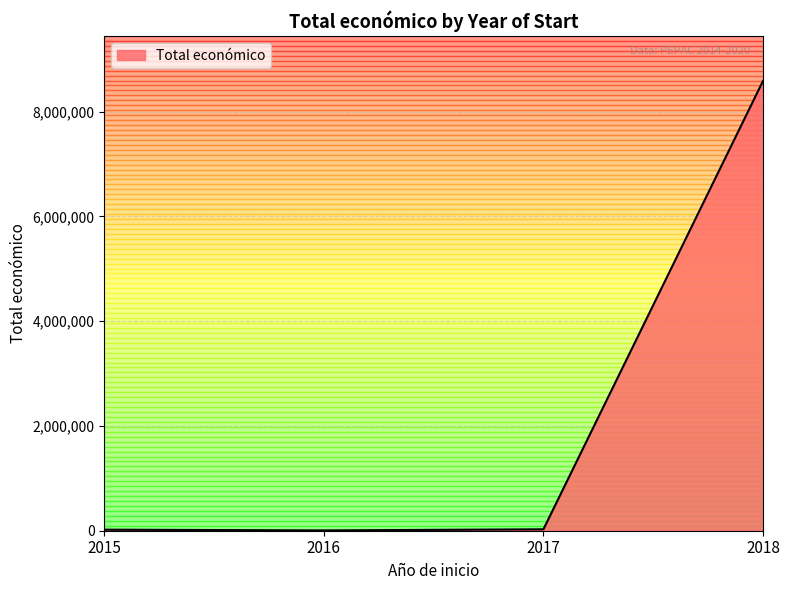

What is the sum of the values at 2017 and 2015?

46999